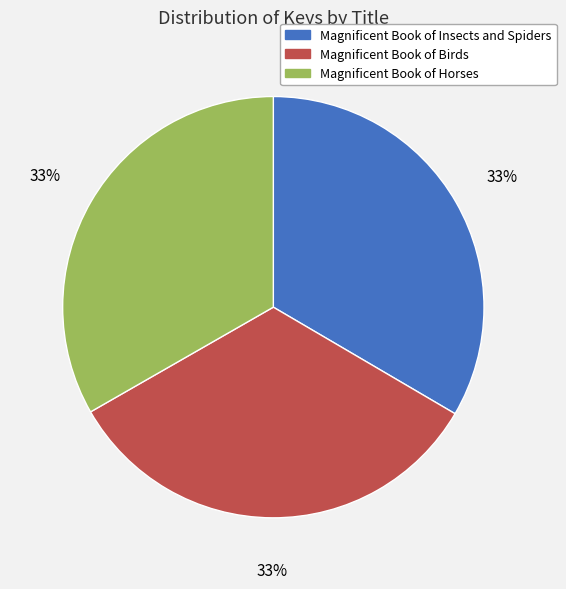

Count the number of slices in the pie.

3